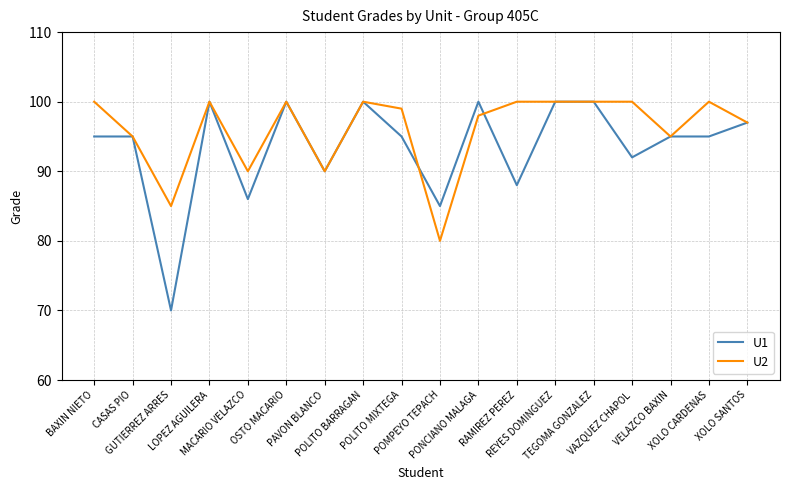

What is the difference between the highest and lowest values at POMPEYO TEPACH?

5